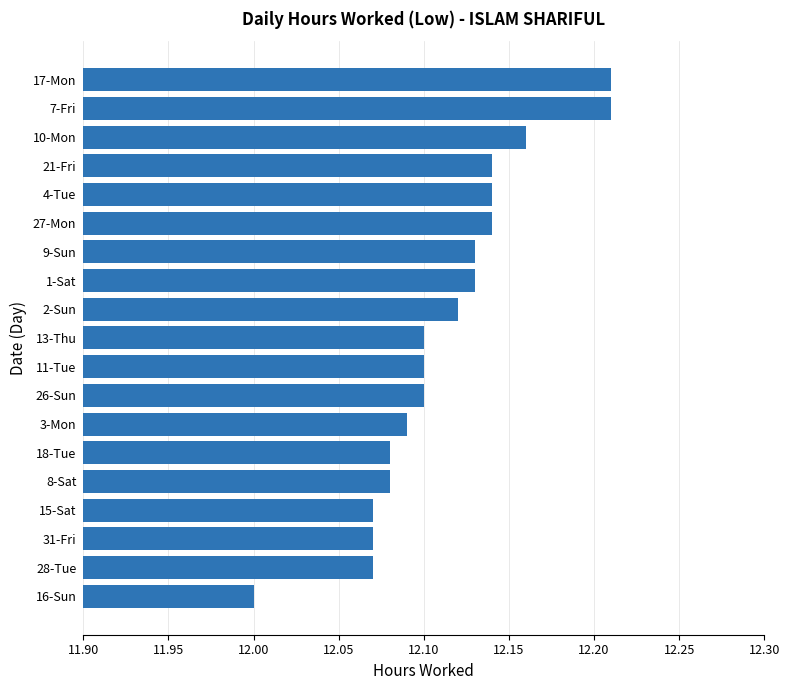

The chart shows a value of 12.1 at 9-Sun. True or false?

True